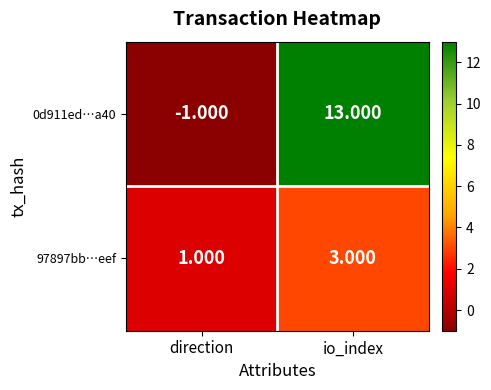

Rank the categories by 0d911ed…a40 value from lowest to highest.

direction, io_index